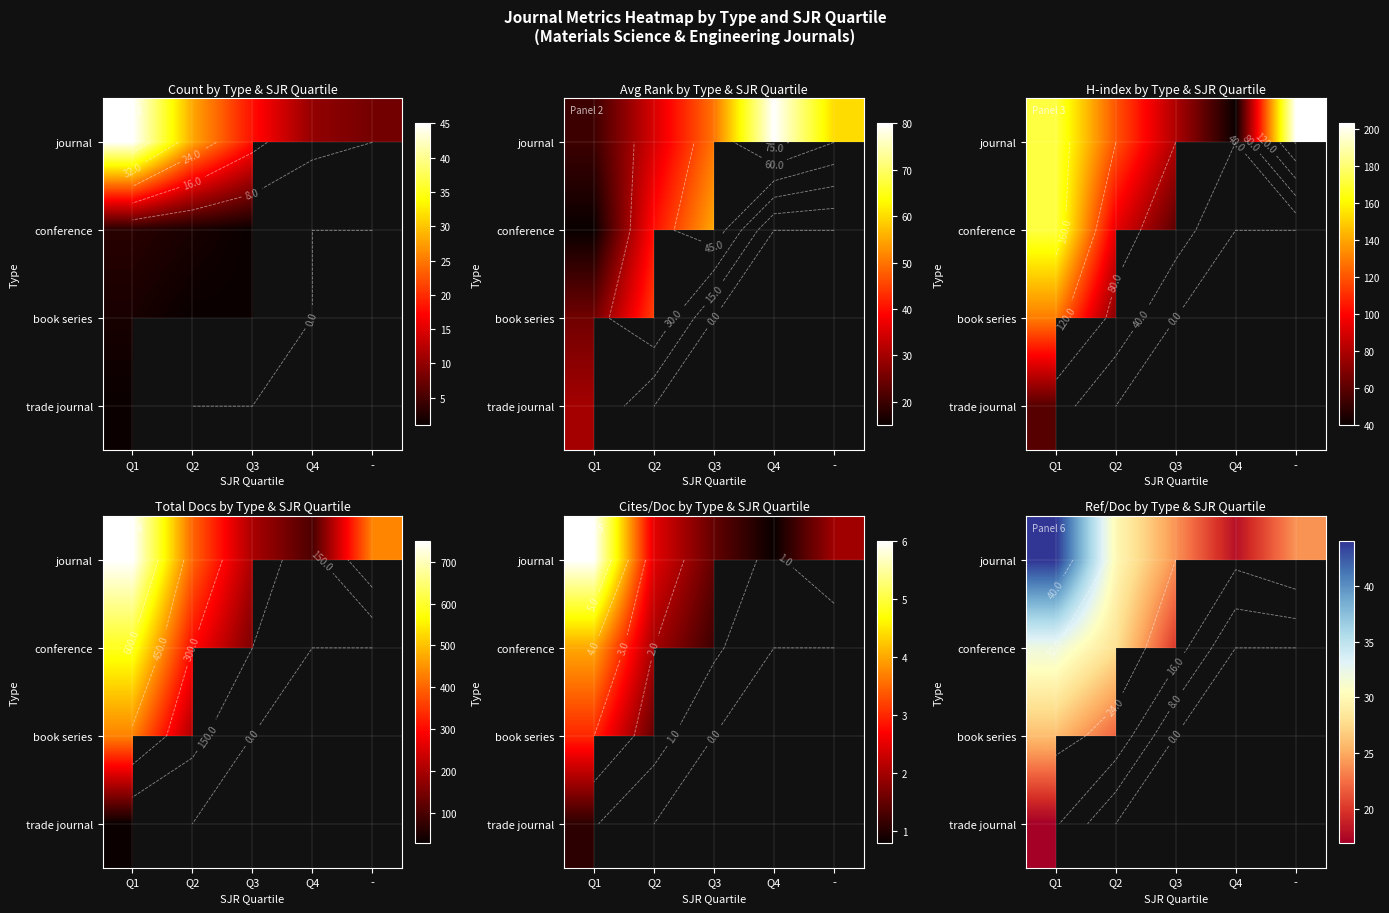

Rank the series by their maximum value, from highest to lowest.

journal, conference, book series, trade journal